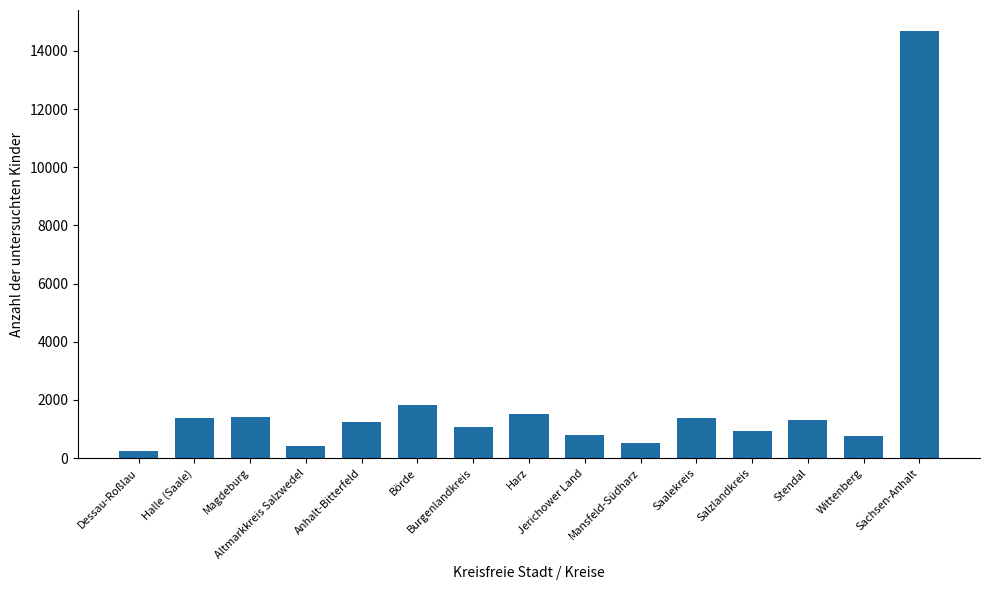

What is the average value?

1957